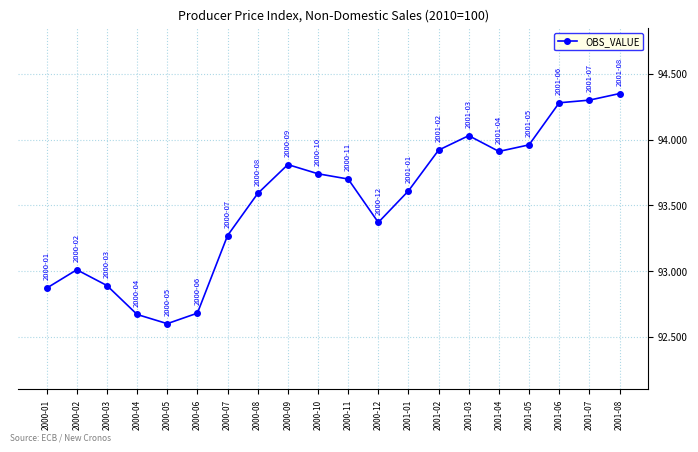

What is the difference between the second highest and minimum values?

1.7